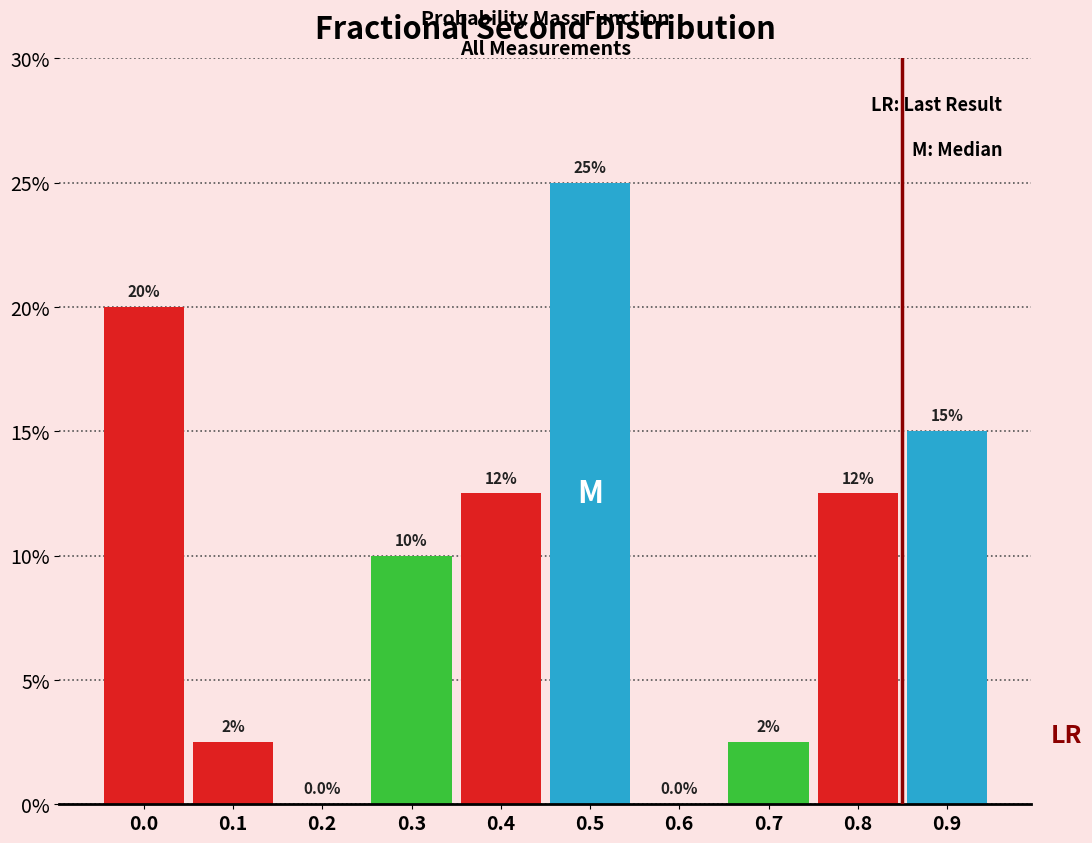

Reading left to right, what are all the values shown in this chart?

0.0=20.0	0.1=2.5	0.2=0.0	0.3=10.0	0.4=12.5	0.5=25.0	0.6=0.0	0.7=2.5	0.8=12.5	0.9=15.0